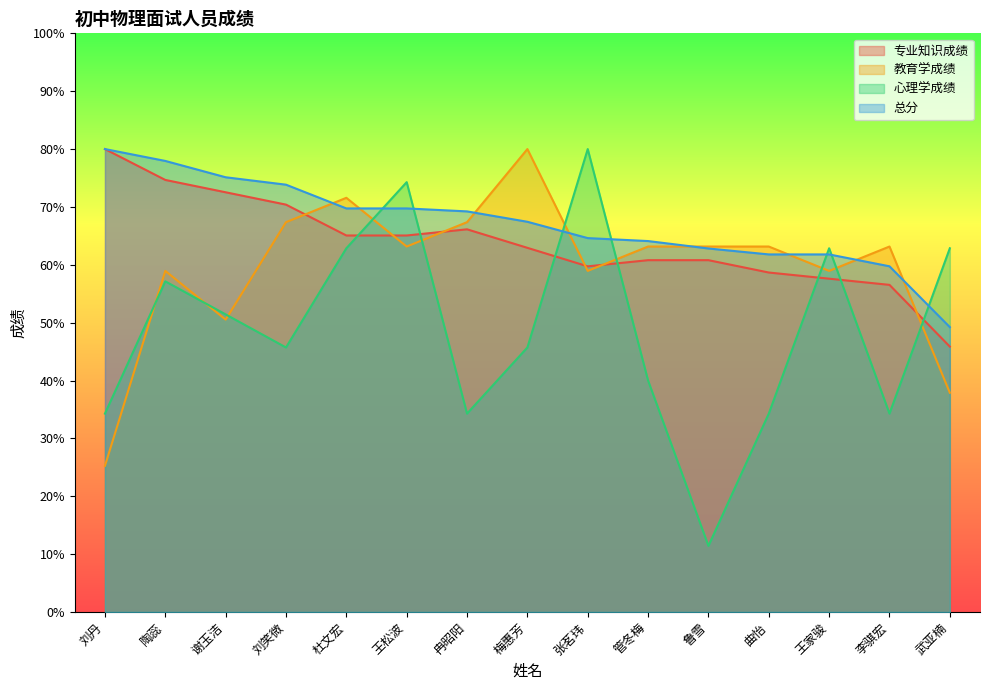

What is the difference between the maximum and minimum values in the 专业知识成绩 series?

34.1